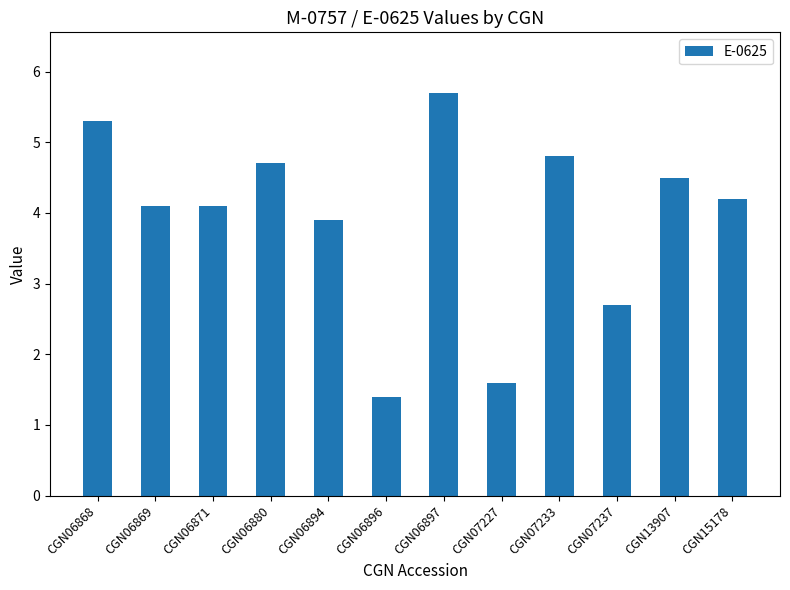

What is the value of the 2nd bar from the left?

4.1